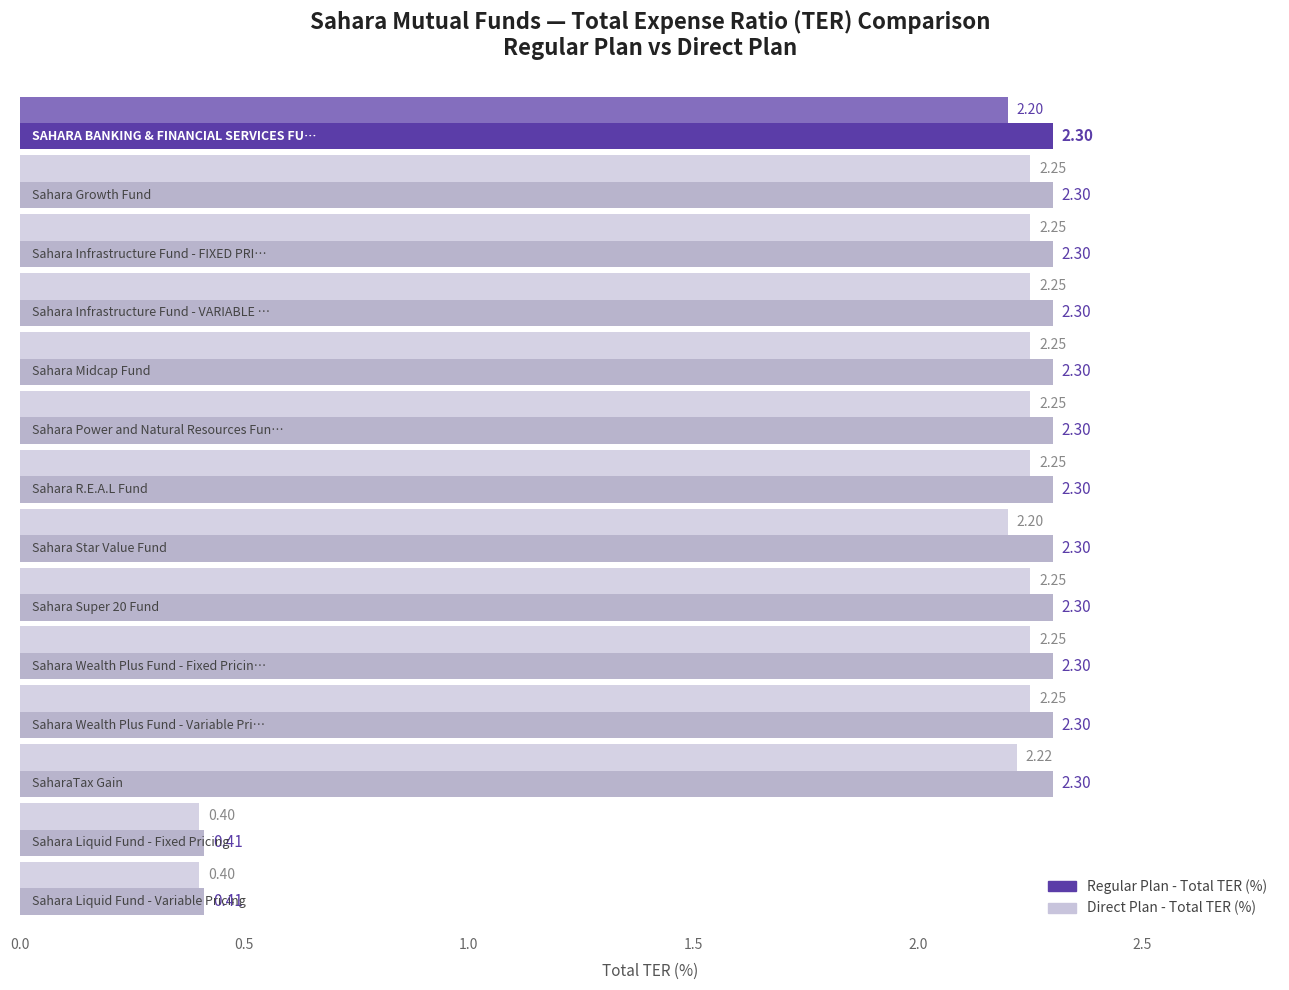

Reading left to right, list all the values displayed in this chart.

Regular Plan - Total TER (%): 2.3	2.3	2.3	2.3	2.3	2.3	2.3	2.3	2.3	2.3	2.3	2.3	0.4	0.4
Direct Plan - Total TER (%): 2.2	2.2	2.2	2.2	2.2	2.2	2.2	2.2	2.2	2.2	2.2	2.2	0.4	0.4